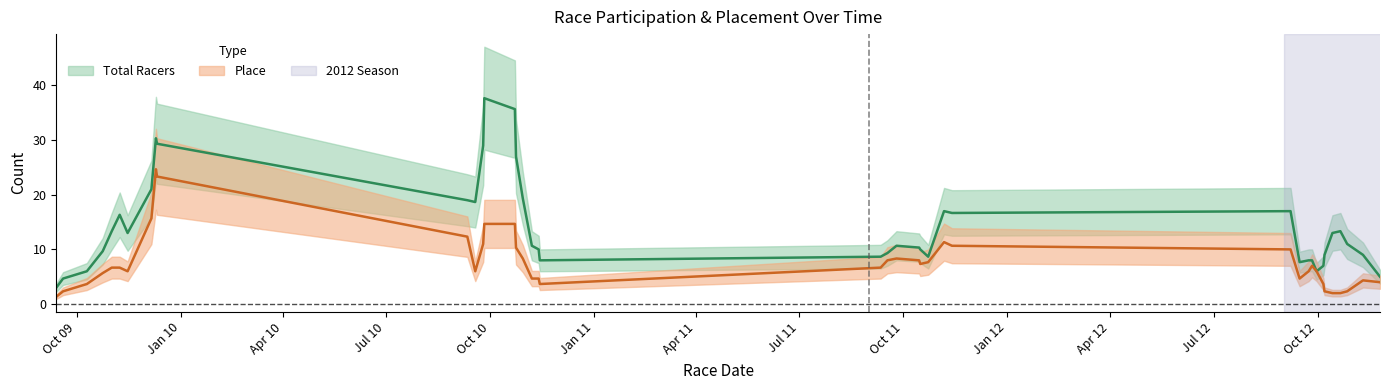

Is it true that Total Racers equals 37 at 15?

True